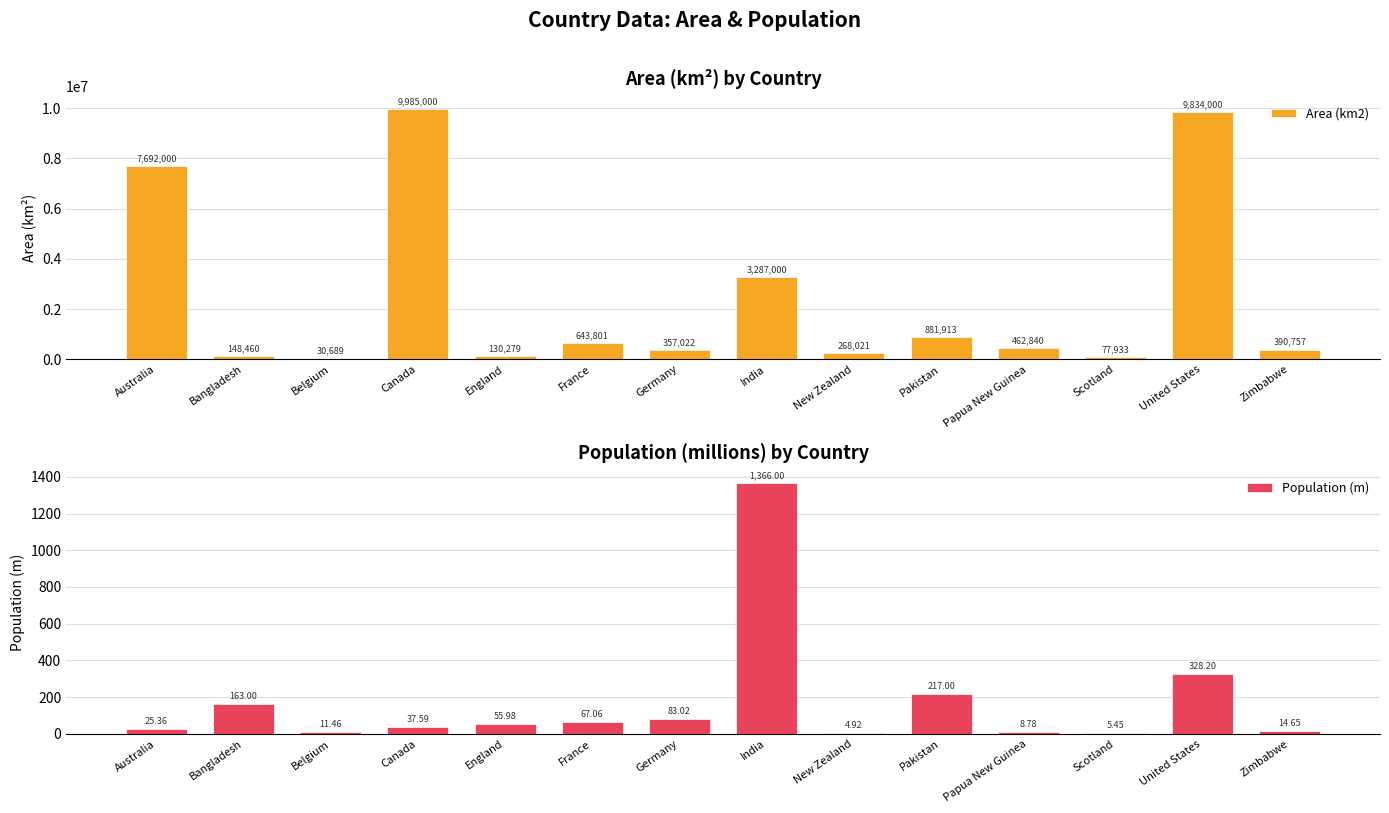

Are the bars grouped side by side (vs. stacked)?

Yes